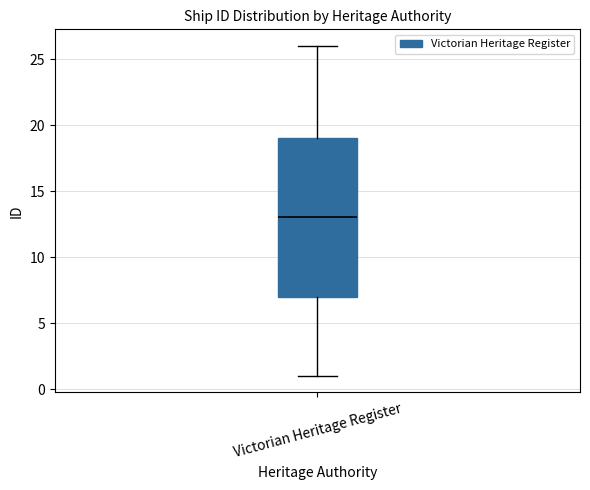

Where does the median line of the box for Victorian Heritage Register sit on the y-axis? The values are not printed on the chart, so give them approximately, as read against the axis.

13